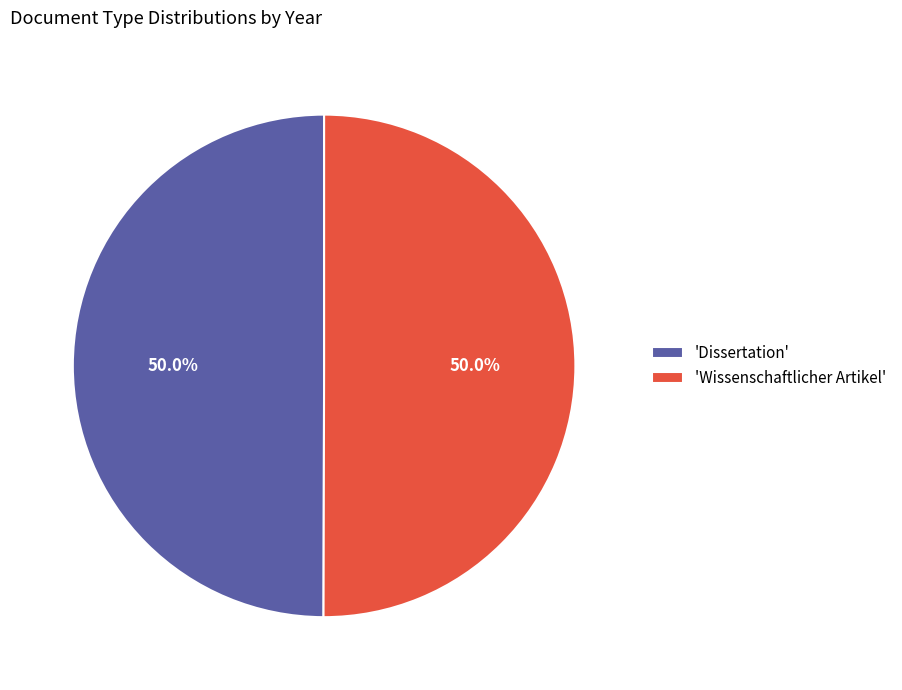

How many segments does this pie chart have?

2